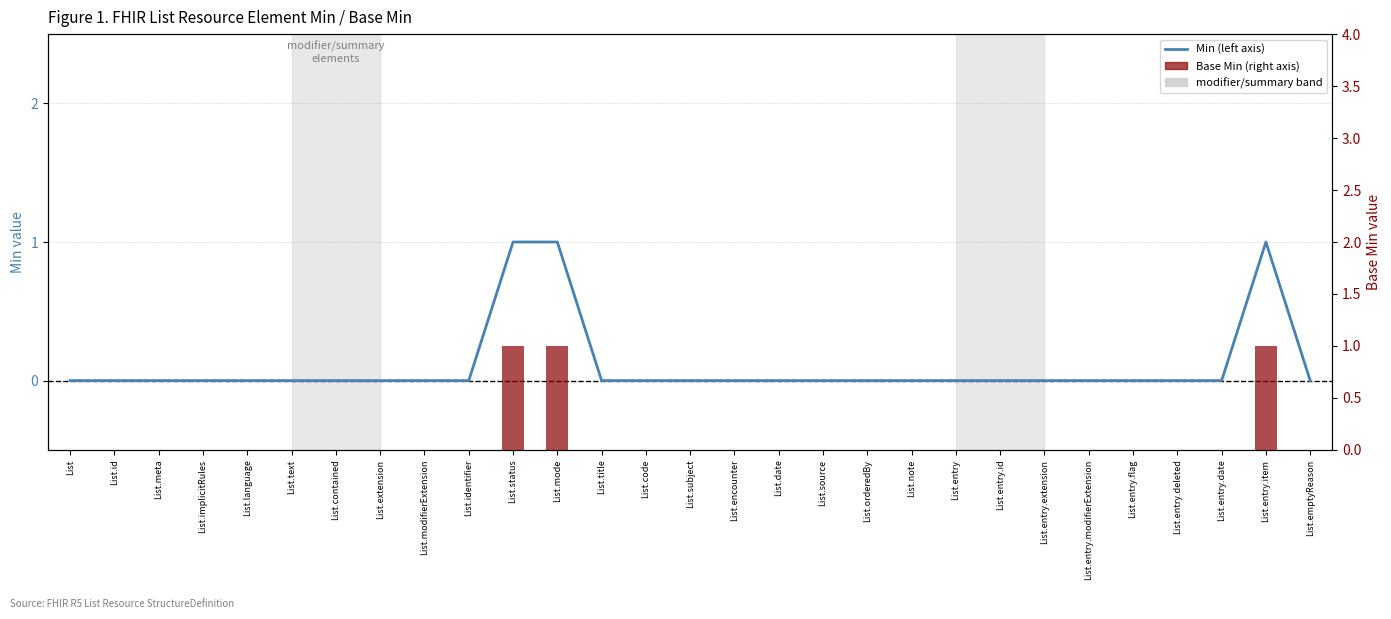

Reading left to right, extract all data points from this chart.

Min (left axis): 0	0	0	0	0	0	0	0	0	0	1	1	0	0	0	0	0	0	0	0	0	0	0	0	0	0	0	1	0
Base Min (right axis): 0	0	0	0	0	0	0	0	0	0	1	1	0	0	0	0	0	0	0	0	0	0	0	0	0	0	0	1	0